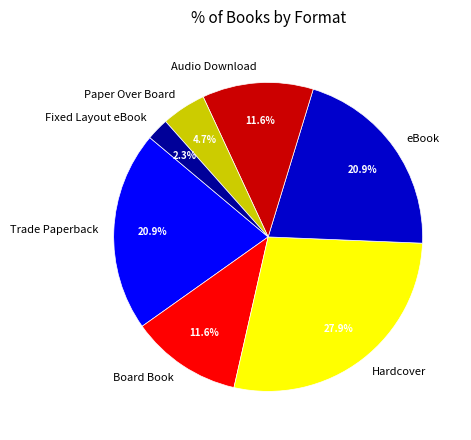

Which slice is the smallest?

Fixed Layout eBook